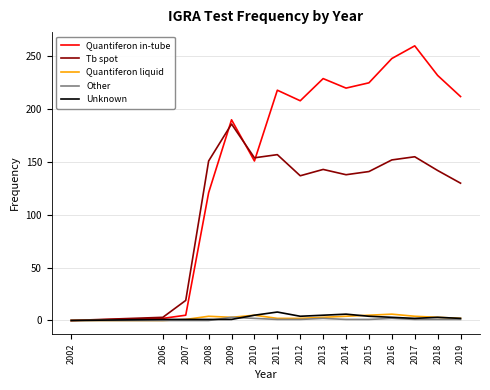

Which label corresponds to the largest value in the chart?

2017